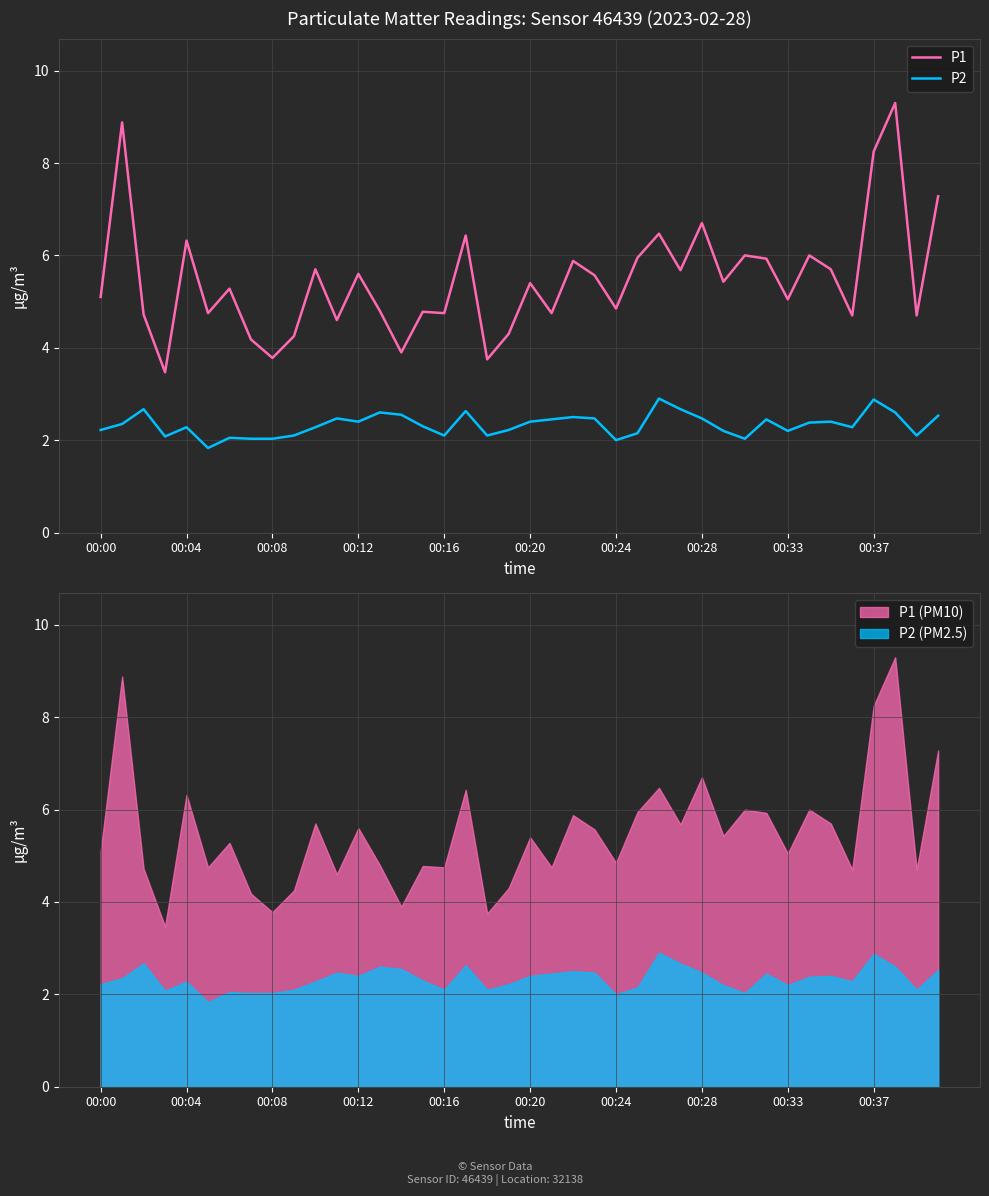

Where does the P1 series first go above 5?

00:00